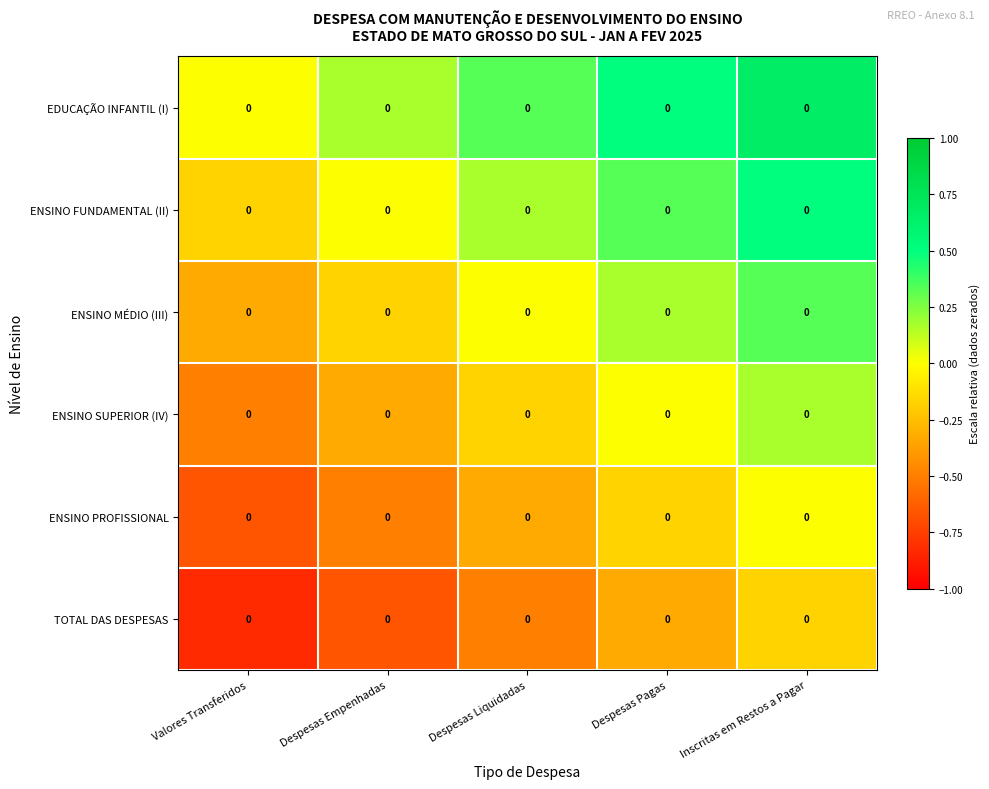

Read the ENSINO PROFISSIONAL value at Despesas Empenhadas.

-0.5